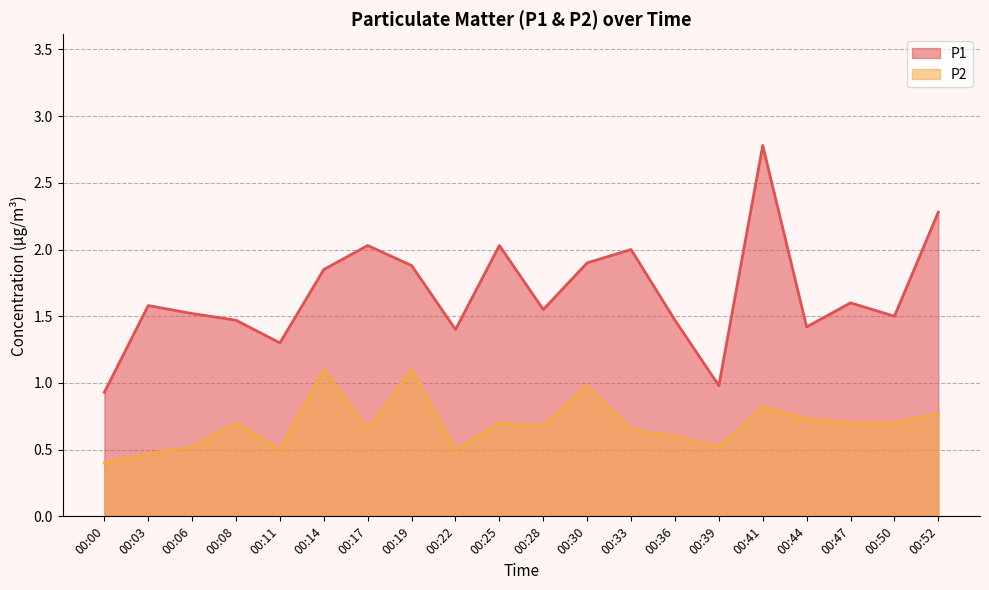

What is the value of the P1 point at the 4th from the left?

1.5